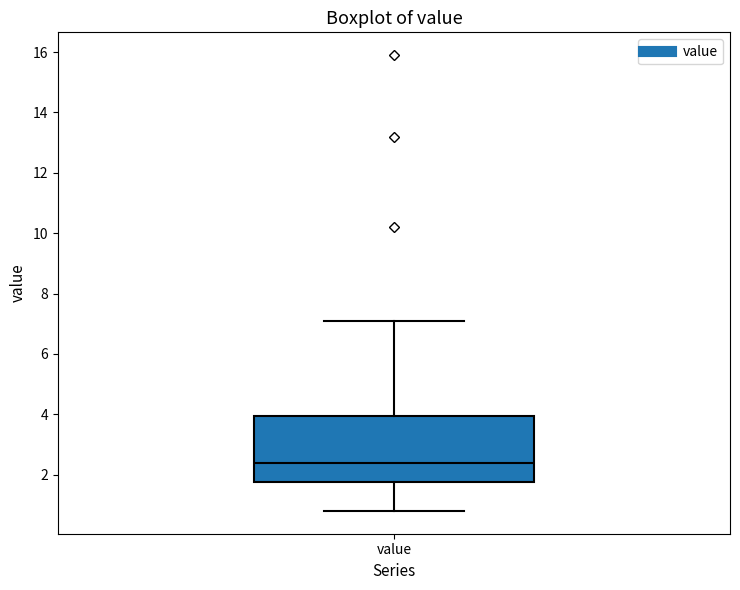

Where is the upper edge of the box for value on the y-axis? The values are not printed on the chart, so give them approximately, as read against the axis.

4.0